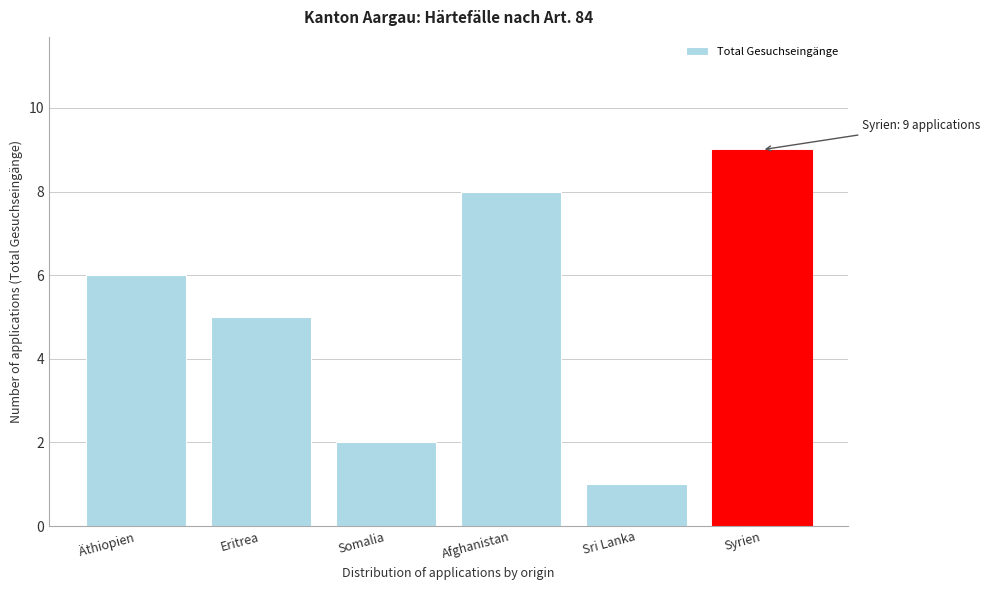

Reading left to right, what are all the values shown in this chart?

Äthiopien=6	Eritrea=5	Somalia=2	Afghanistan=8	Sri Lanka=1	Syrien=9